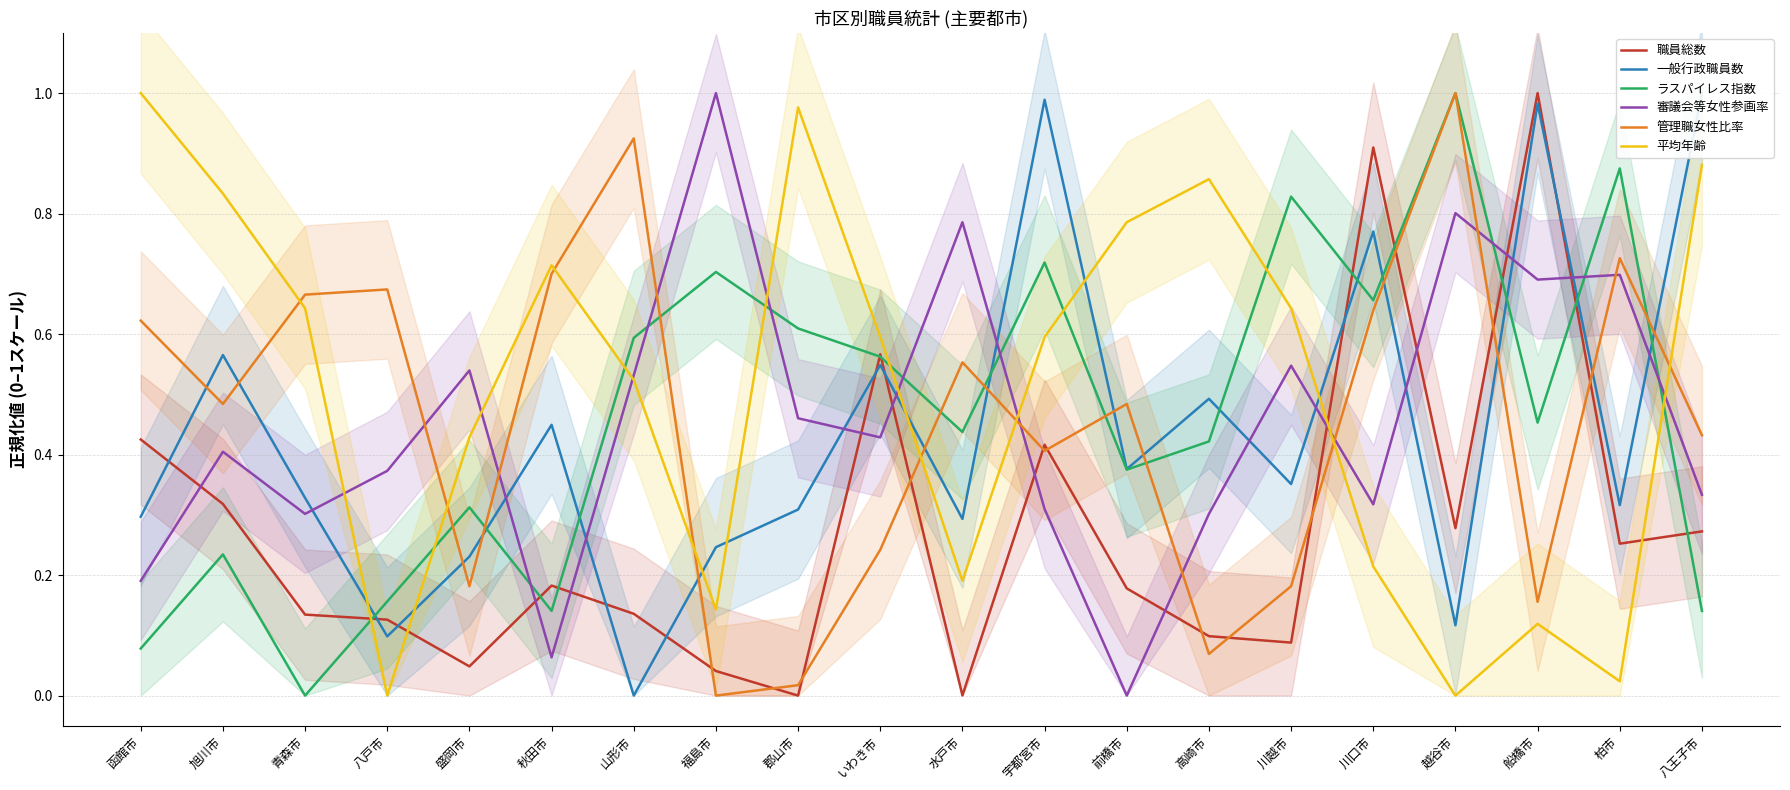

Reading left to right, list all the values displayed in this chart.

職員総数: 函館市=0.4	旭川市=0.3	青森市=0.1	八戸市=0.1	盛岡市=0.0	秋田市=0.2	山形市=0.1	福島市=0.0	郡山市=0.0	いわき市=0.6	水戸市=0.0	宇都宮市=0.4	前橋市=0.2	高崎市=0.1	川越市=0.1	川口市=0.9	越谷市=0.3	船橋市=1.0	柏市=0.3	八王子市=0.3
一般行政職員数: 函館市=0.3	旭川市=0.6	青森市=0.3	八戸市=0.1	盛岡市=0.2	秋田市=0.4	山形市=0.0	福島市=0.2	郡山市=0.3	いわき市=0.5	水戸市=0.3	宇都宮市=1.0	前橋市=0.4	高崎市=0.5	川越市=0.4	川口市=0.8	越谷市=0.1	船橋市=1.0	柏市=0.3	八王子市=1.0
ラスパイレス指数: 函館市=0.1	旭川市=0.2	青森市=0.0	八戸市=0.2	盛岡市=0.3	秋田市=0.1	山形市=0.6	福島市=0.7	郡山市=0.6	いわき市=0.6	水戸市=0.4	宇都宮市=0.7	前橋市=0.4	高崎市=0.4	川越市=0.8	川口市=0.7	越谷市=1.0	船橋市=0.5	柏市=0.9	八王子市=0.1
審議会等女性参画率: 函館市=0.2	旭川市=0.4	青森市=0.3	八戸市=0.4	盛岡市=0.5	秋田市=0.1	山形市=0.5	福島市=1.0	郡山市=0.5	いわき市=0.4	水戸市=0.8	宇都宮市=0.3	前橋市=0.0	高崎市=0.3	川越市=0.5	川口市=0.3	越谷市=0.8	船橋市=0.7	柏市=0.7	八王子市=0.3
管理職女性比率: 函館市=0.6	旭川市=0.5	青森市=0.7	八戸市=0.7	盛岡市=0.2	秋田市=0.7	山形市=0.9	福島市=0.0	郡山市=0.0	いわき市=0.2	水戸市=0.6	宇都宮市=0.4	前橋市=0.5	高崎市=0.1	川越市=0.2	川口市=0.6	越谷市=1.0	船橋市=0.2	柏市=0.7	八王子市=0.4
平均年齢: 函館市=1.0	旭川市=0.8	青森市=0.6	八戸市=0.0	盛岡市=0.4	秋田市=0.7	山形市=0.5	福島市=0.1	郡山市=1.0	いわき市=0.6	水戸市=0.2	宇都宮市=0.6	前橋市=0.8	高崎市=0.9	川越市=0.6	川口市=0.2	越谷市=0.0	船橋市=0.1	柏市=0.0	八王子市=0.9